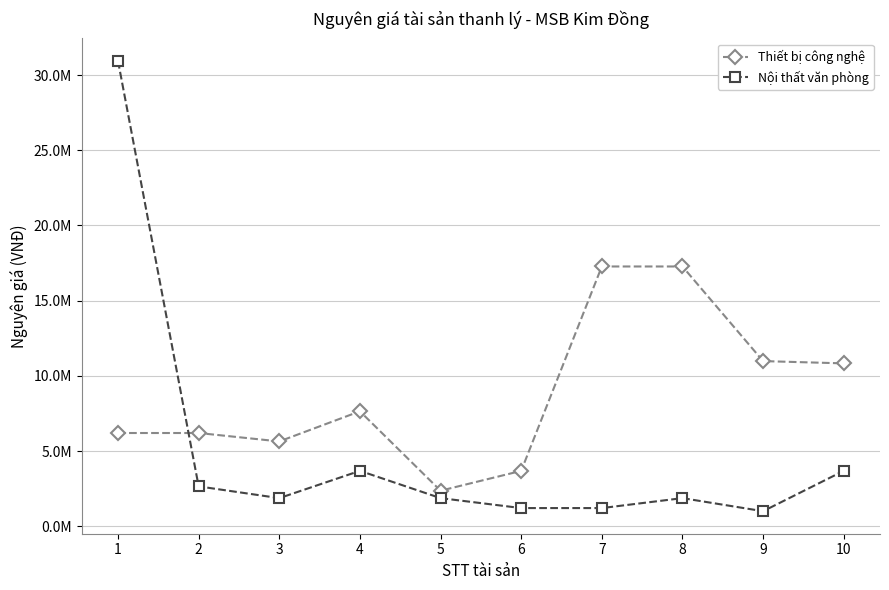

What are all the series names shown in the legend?

Thiết bị công nghệ, Nội thất văn phòng